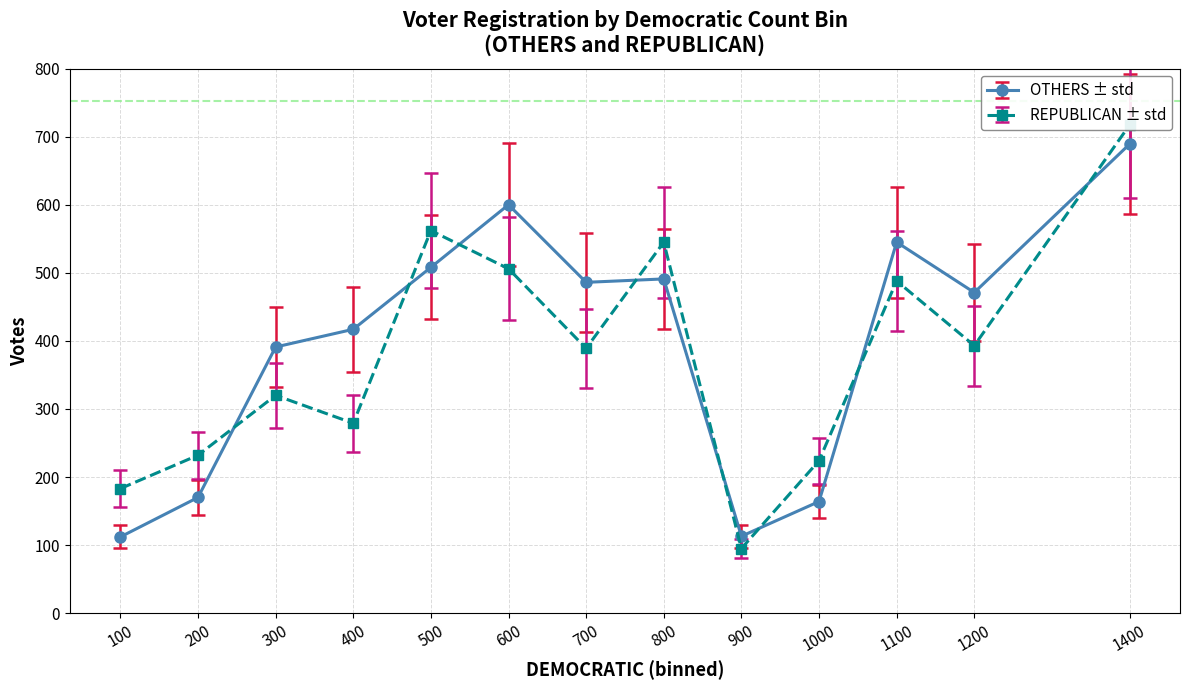

Between 500 and 600, which series saw the biggest shift?

OTHERS